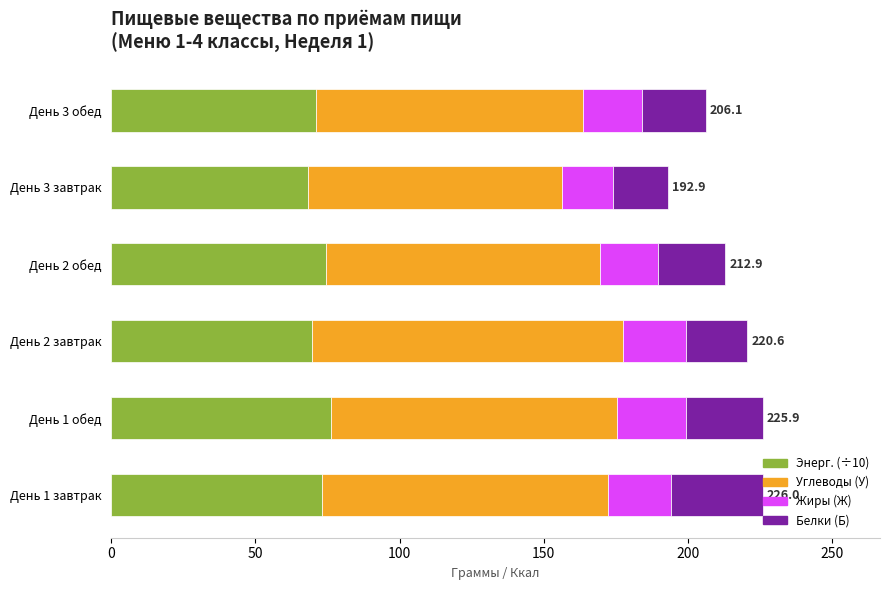

What is the highest value of the Энерг. (÷10) series?

76.2